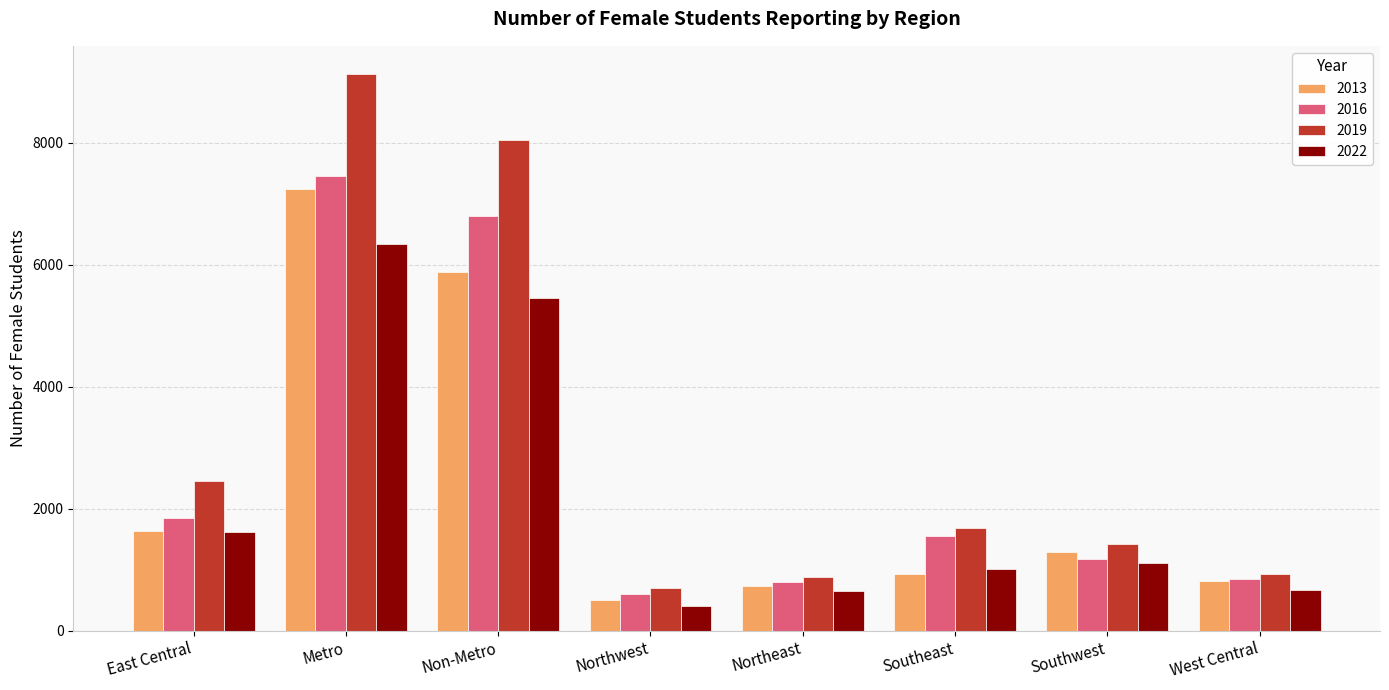

How many values in the 2022 series are below 1112?

4